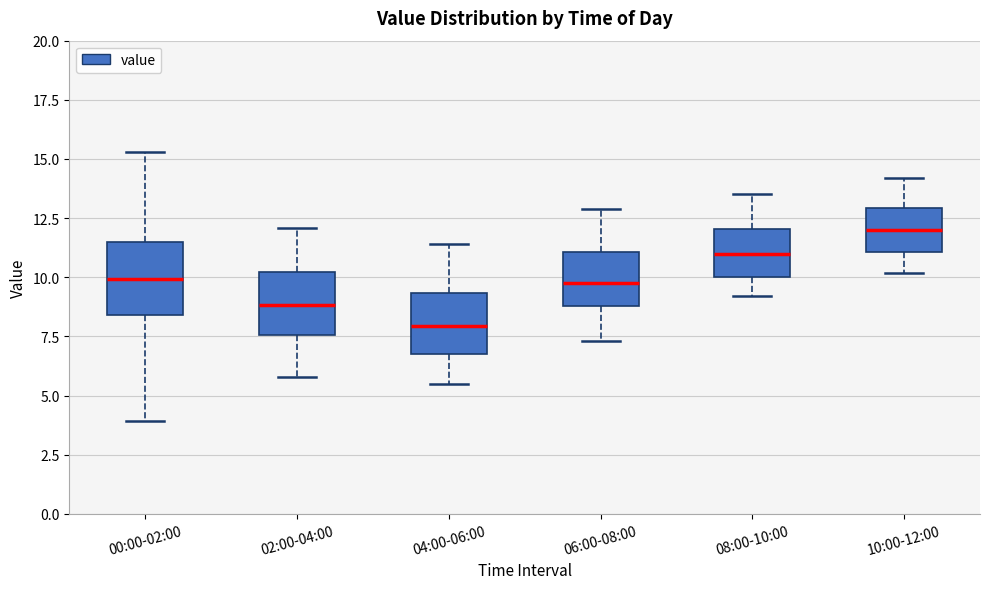

Reading left to right, read every box against the y-axis: the position of its median line, the range the box covers, and the ends of its whiskers. The values are not printed on the chart, so give them approximately, as read against the axis.

00:00-02:00: median 10.0, box 8.5 to 11.5, whiskers 4.0 to 15.5
02:00-04:00: median 9.0, box 7.5 to 10.0, whiskers 6.0 to 12.0
04:00-06:00: median 8.0, box 7.0 to 9.5, whiskers 5.5 to 11.5
06:00-08:00: median 10.0, box 9.0 to 11.0, whiskers 7.5 to 13.0
08:00-10:00: median 11.0, box 10.0 to 12.0, whiskers 9.0 to 13.5
10:00-12:00: median 12.0, box 11.0 to 13.0, whiskers 10.0 to 14.0